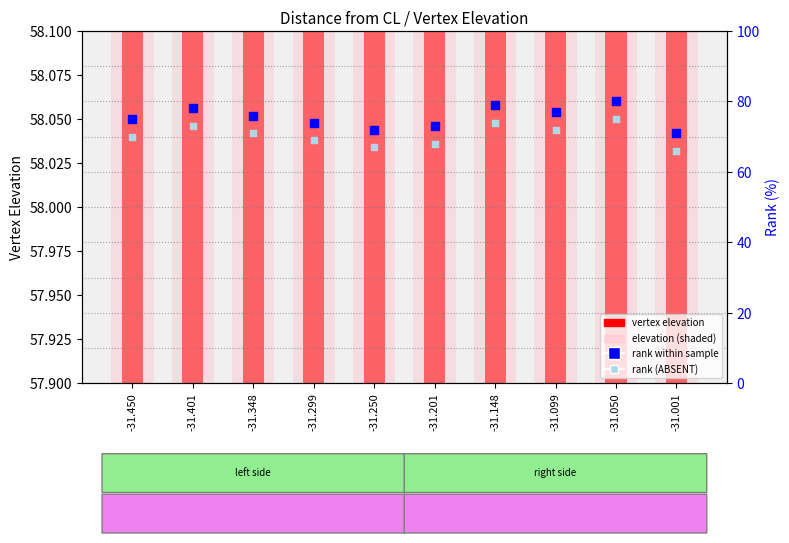

At how many categories does at least one series exceed 71?

9